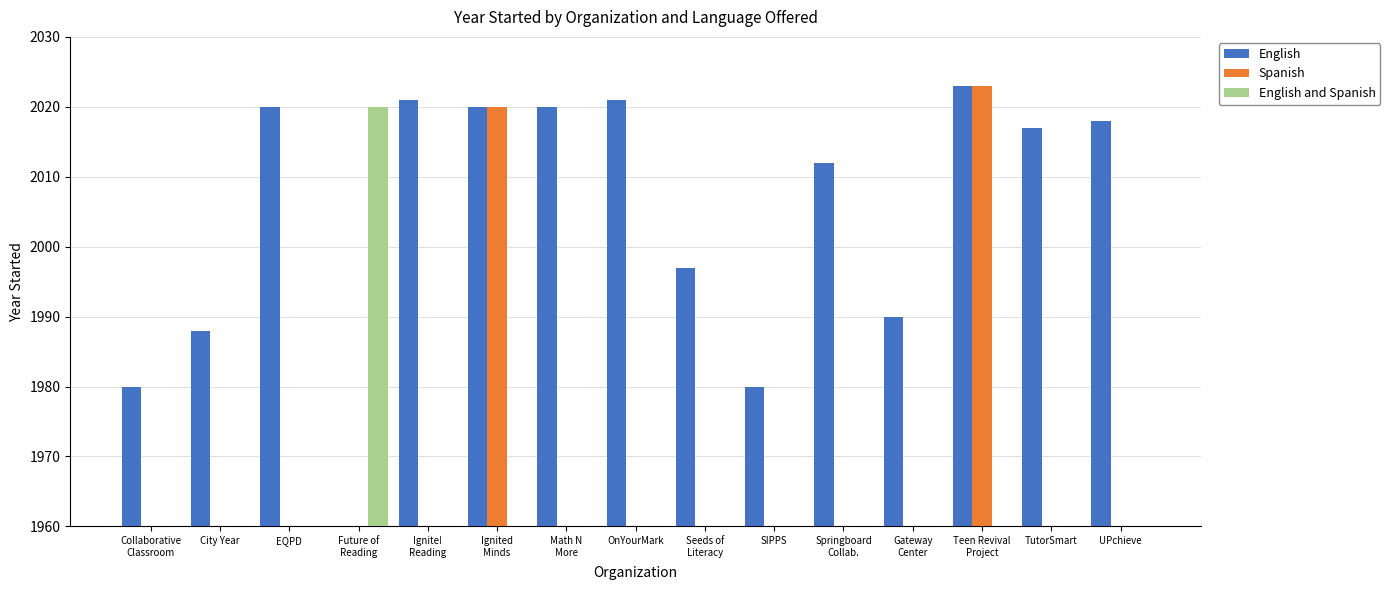

At which label does English and Spanish reach its minimum?

Collaborative
Classroom